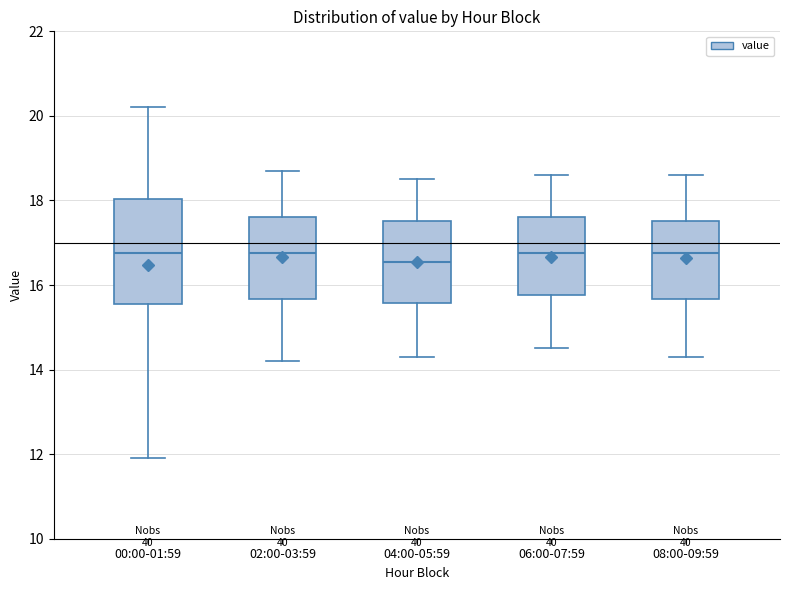

Reading left to right, read every box against the y-axis: the position of its median line, the range the box covers, and the ends of its whiskers. The values are not printed on the chart, so give them approximately, as read against the axis.

00:00-01:59: median 16.8, box 15.6 to 18.0, whiskers 12.0 to 20.2
02:00-03:59: median 16.8, box 15.6 to 17.6, whiskers 14.2 to 18.8
04:00-05:59: median 16.6, box 15.6 to 17.6, whiskers 14.4 to 18.6
06:00-07:59: median 16.8, box 15.8 to 17.6, whiskers 14.6 to 18.6
08:00-09:59: median 16.8, box 15.6 to 17.6, whiskers 14.4 to 18.6